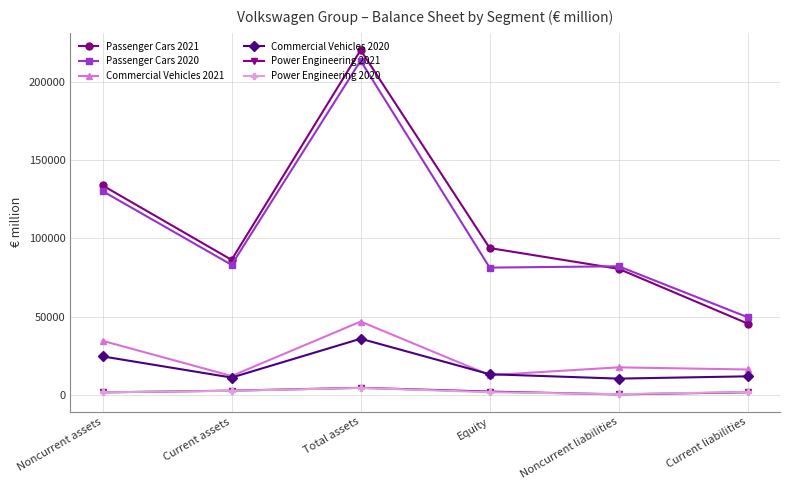

How many lines are shown in the chart?

6